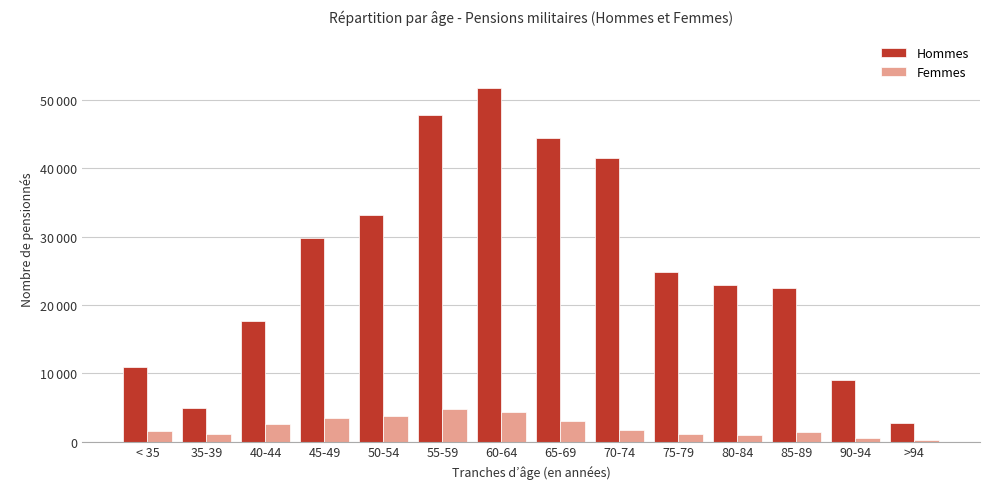

Are the bars grouped side by side (vs. stacked)?

Yes